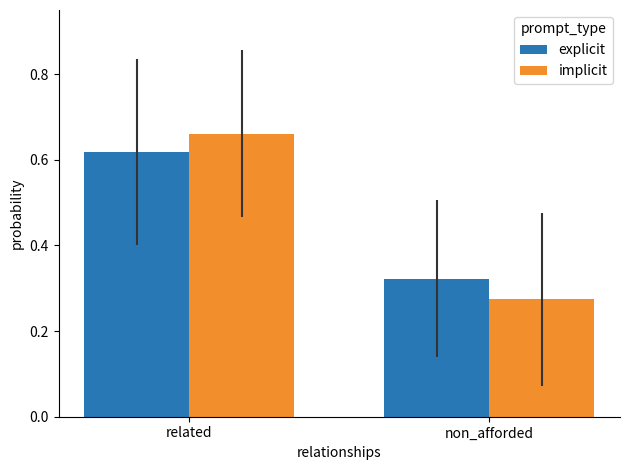

Rank the categories by implicit value from lowest to highest.

non_afforded, related